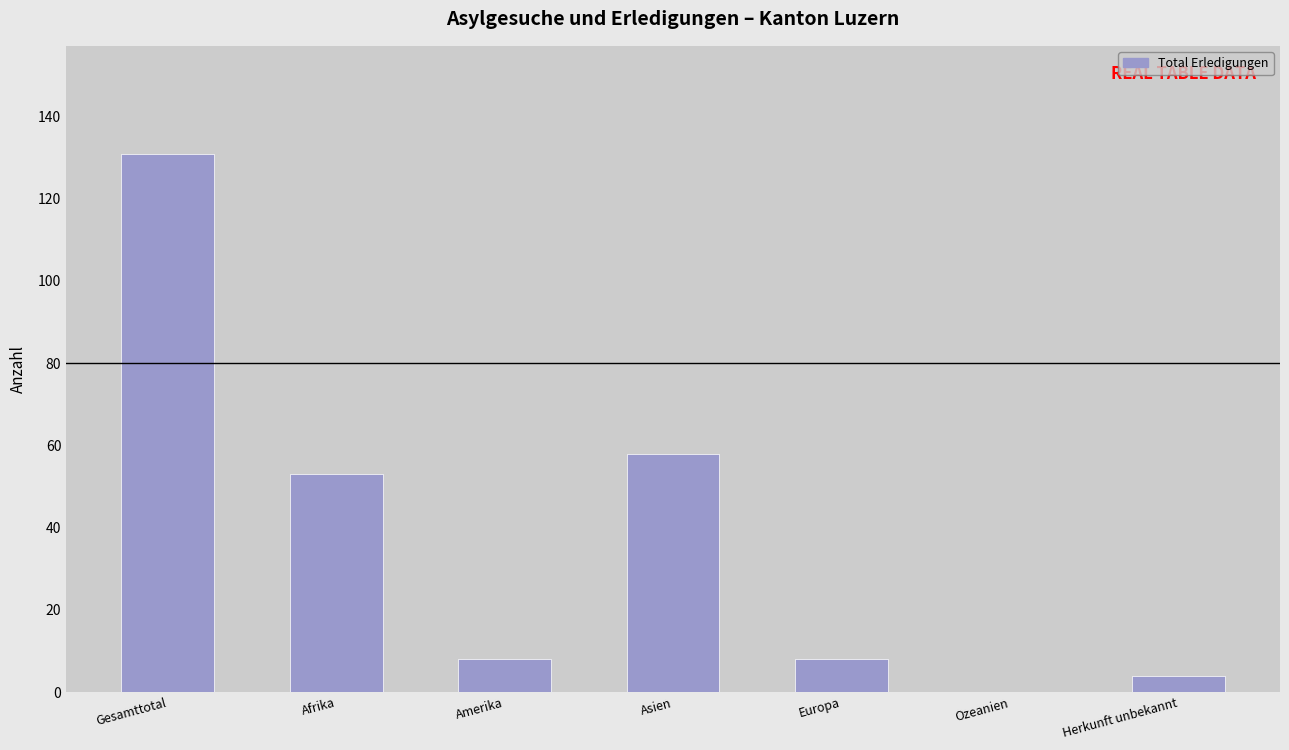

Reading left to right, what are all the values shown in this chart?

131	53	8	58	8	0	4